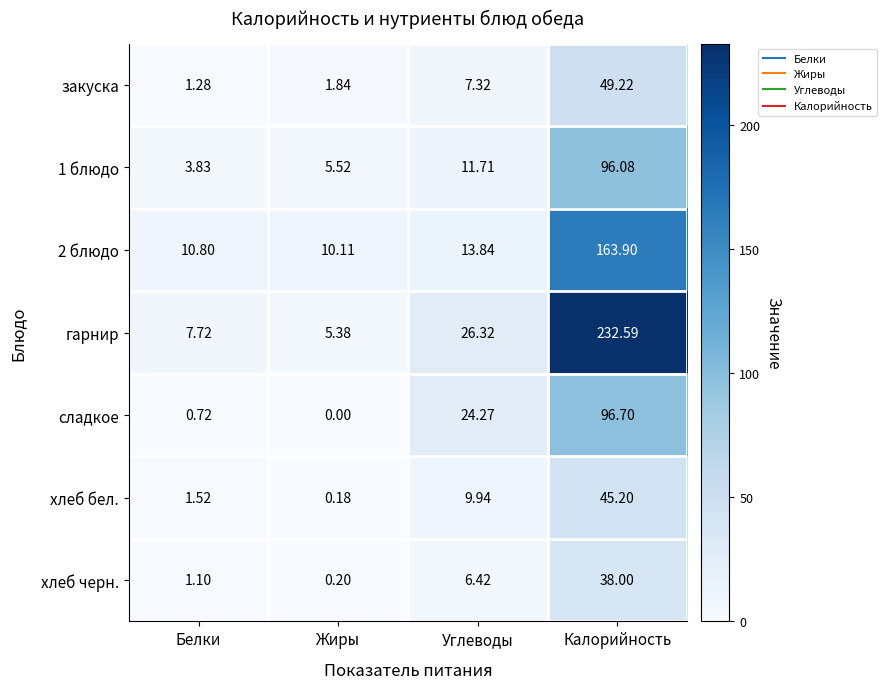

How many data points does each series have?

4